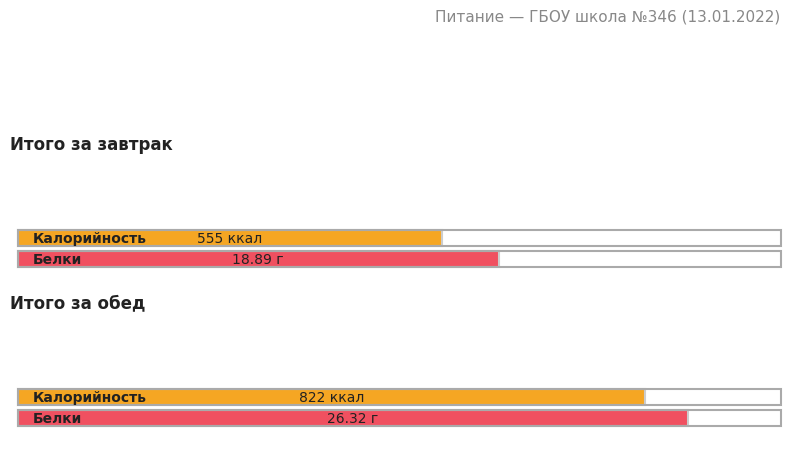

The value of Калорийность at Итого за завтрак is 380.6. True or false?

False